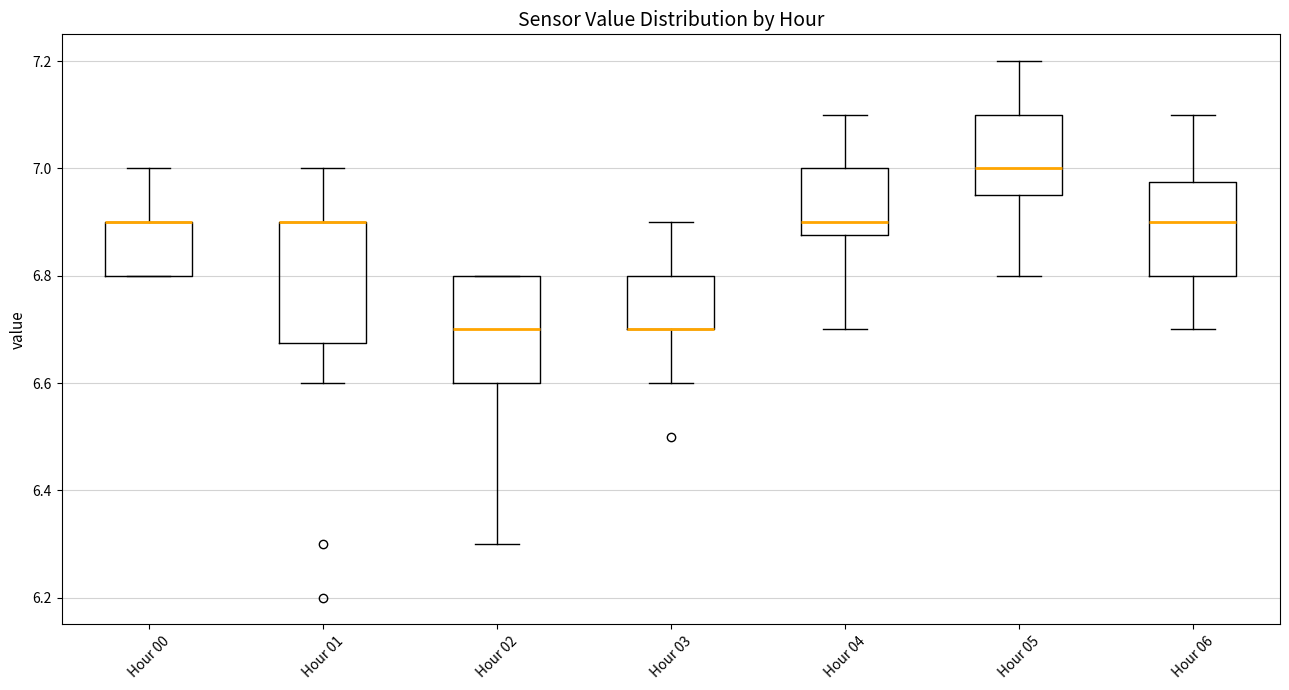

Where is the upper edge of the box for Hour 02 on the y-axis? The values are not printed on the chart, so give them approximately, as read against the axis.

6.80